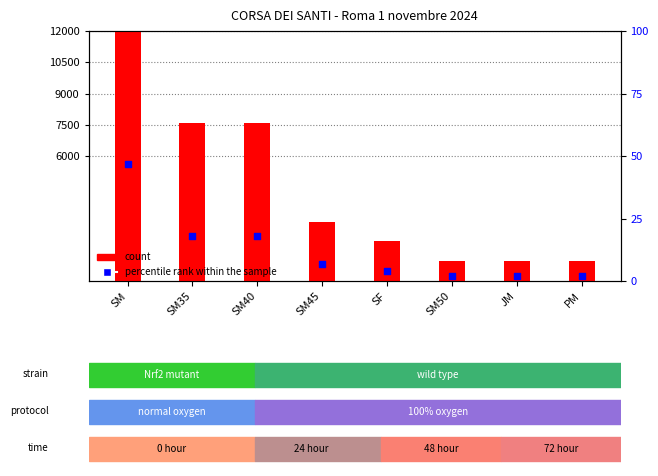

What are all the series names shown in the legend?

count, percentile rank within the sample